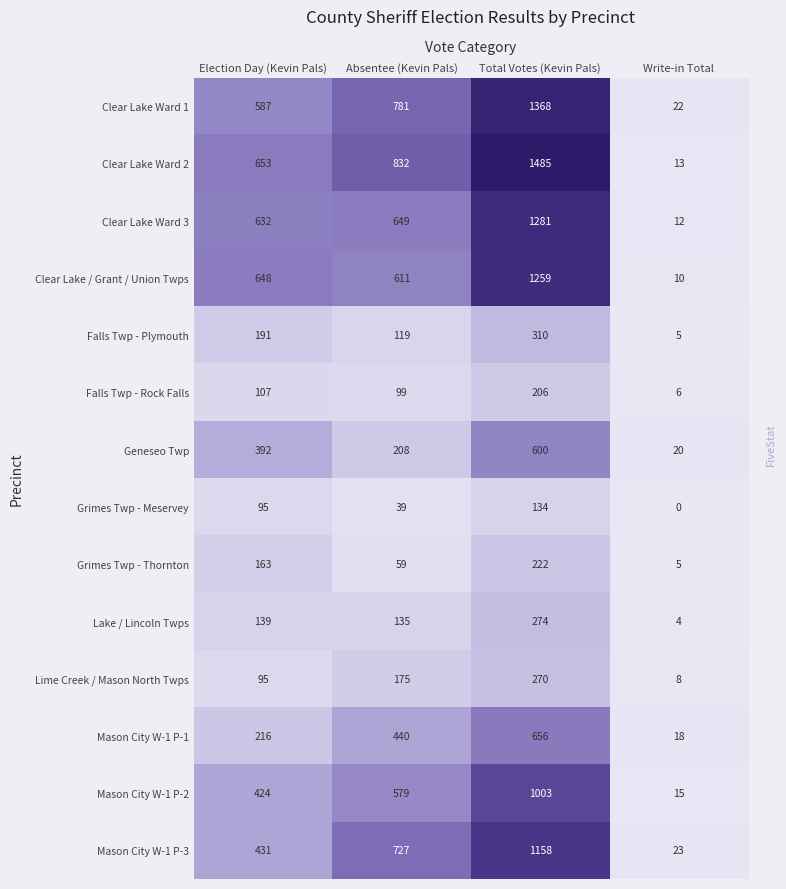

The value of Clear Lake Ward 2 at Total Votes (Kevin Pals) is 1485. True or false?

True